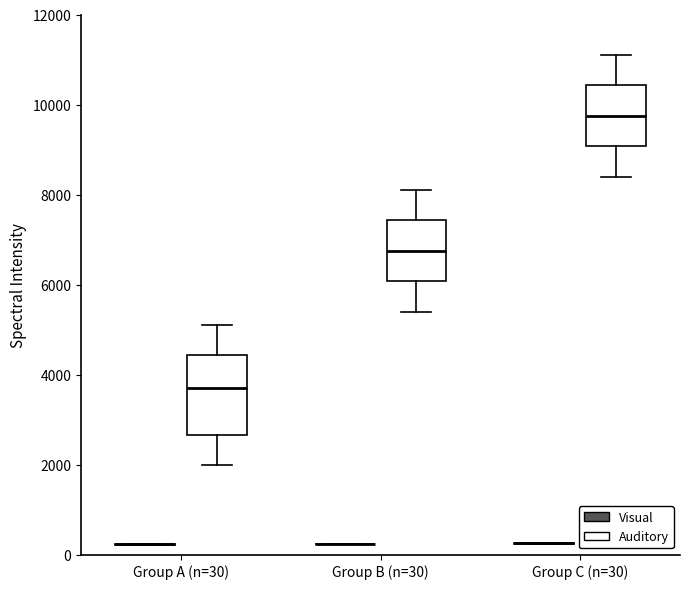

Which box is the tallest, from its lower edge to its upper edge?

Group A (n=30) (Auditory)